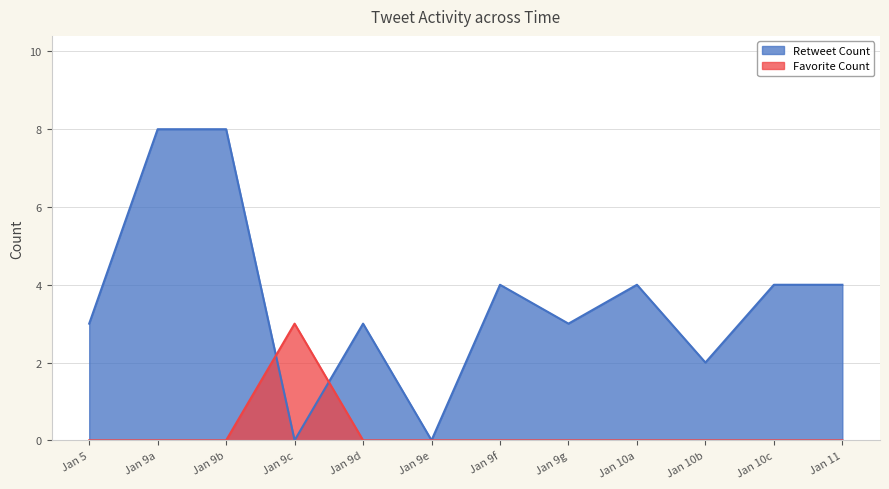

What is the value of the Retweet Count point at the 1st from the left?

3